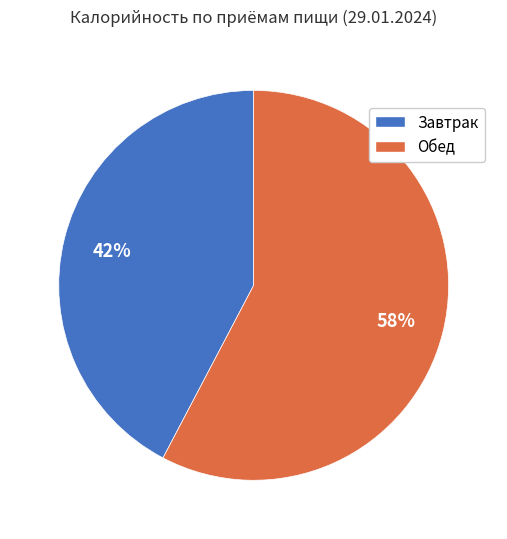

Is it true that Завтрак is 42% of the pie?

True